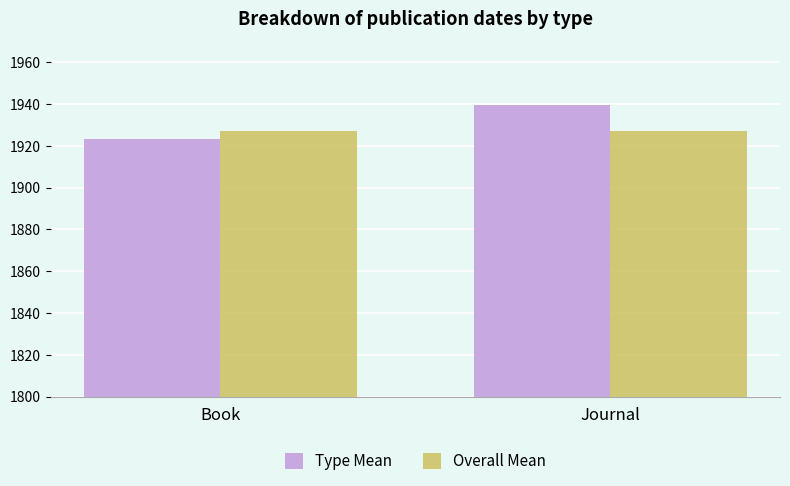

What are all the series names shown in the legend?

Type Mean, Overall Mean